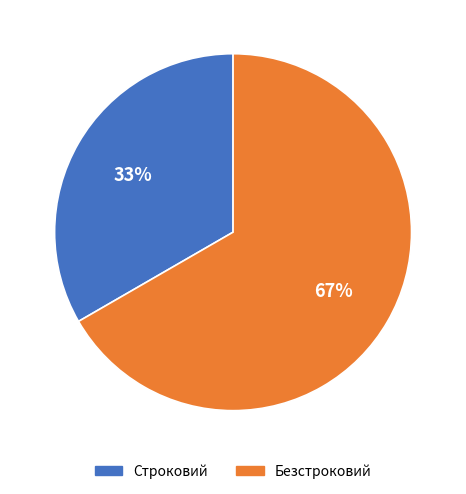

Rank the categories by value from lowest to highest.

Строковий, Безстроковий